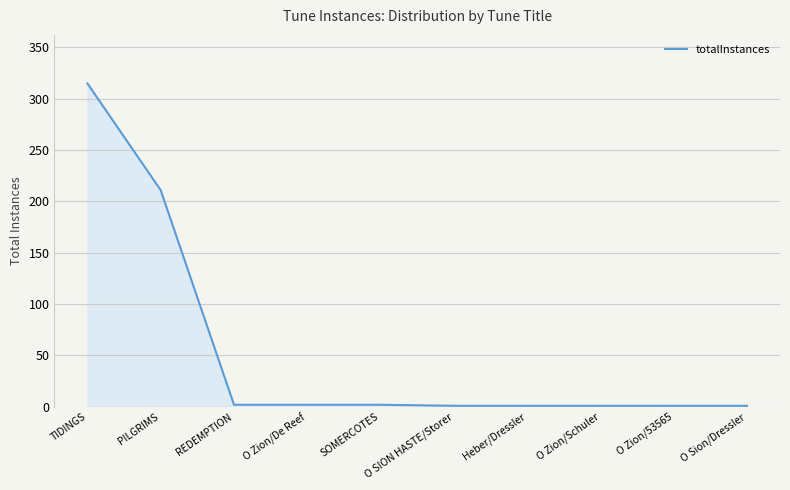

Between O Zion/De Reef and PILGRIMS, which is larger?

PILGRIMS